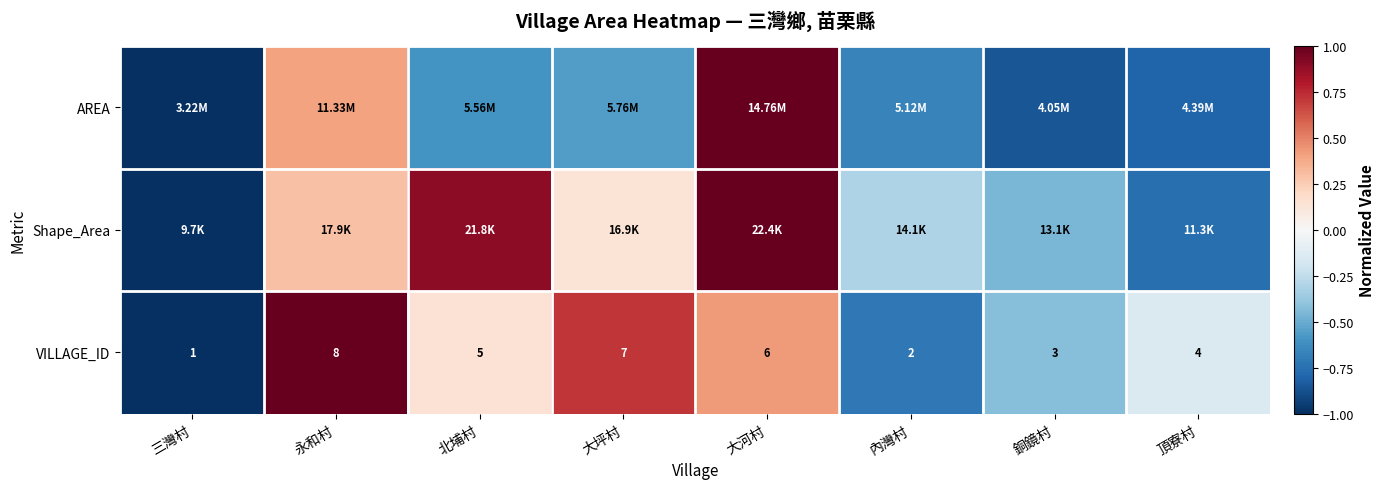

What is the total value across all series at 北埔村?

0.4